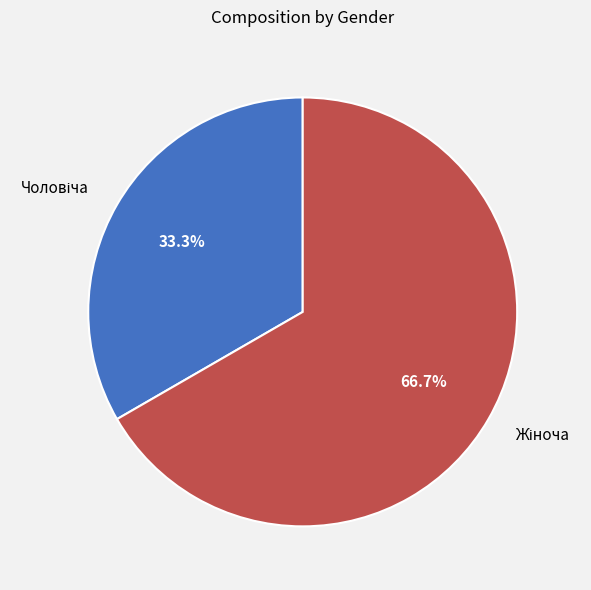

Is there any slice that represents more than half of the pie?

Yes